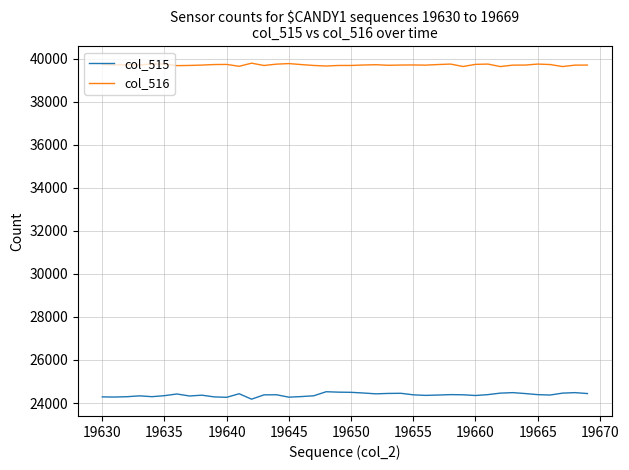

True or false: col_516 and col_515 intersect in this chart.

False